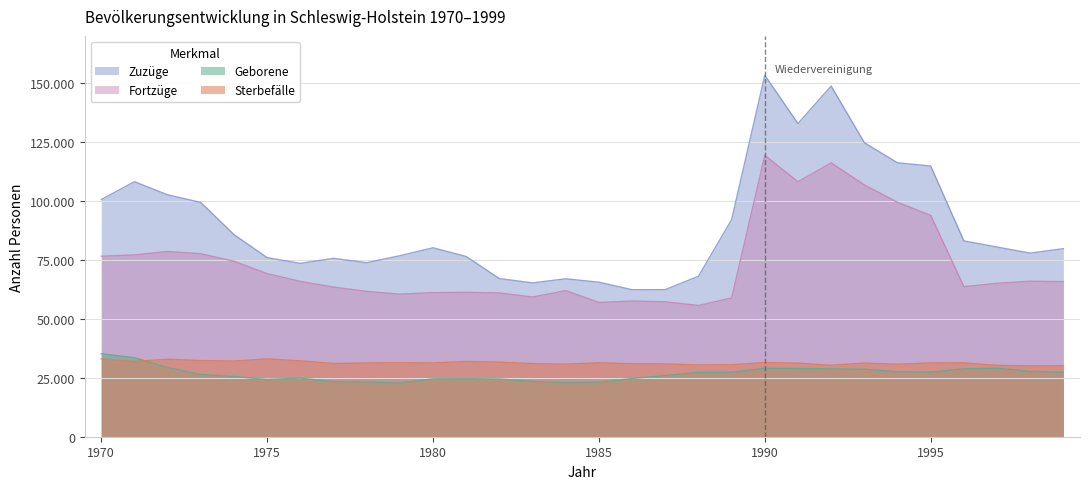

In Sterbefälle, how many points are higher than both neighbors (excluding endpoints)?

8